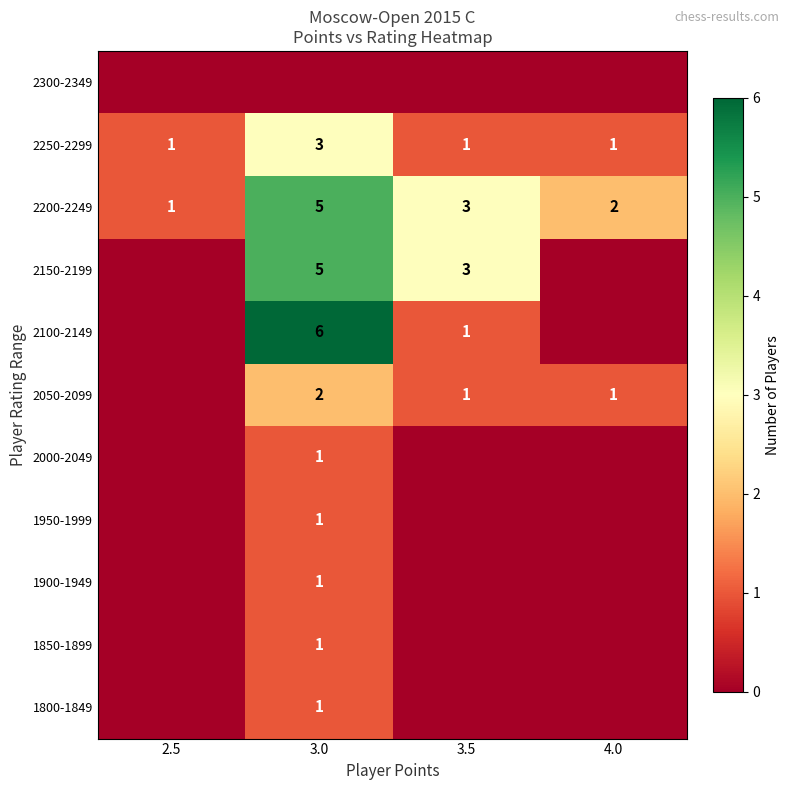

How many distinct data groups are displayed?

11